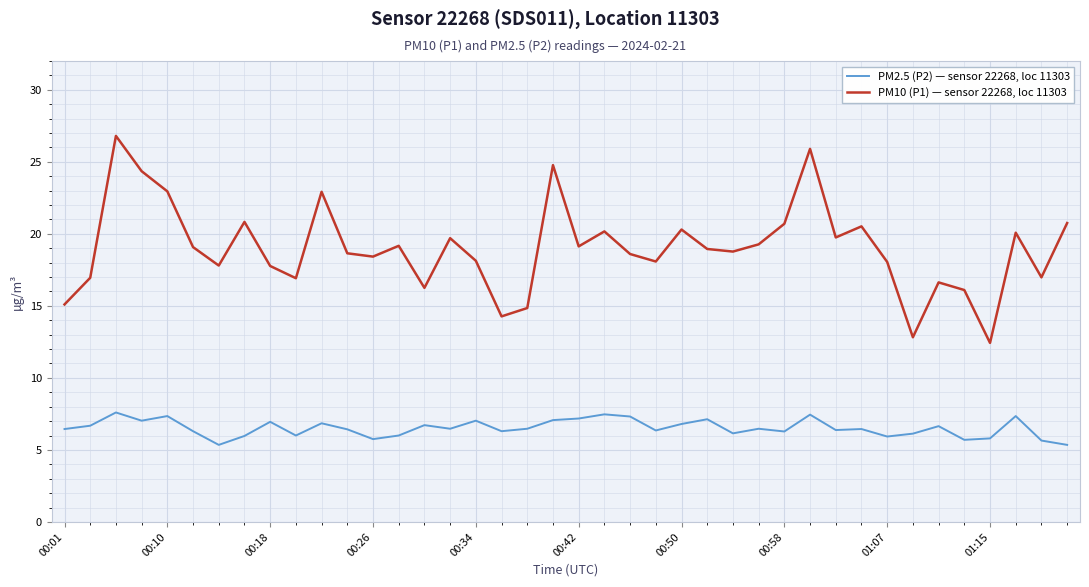

What is the lowest value of the PM10 (P1) — sensor 22268, loc 11303 series?

12.4